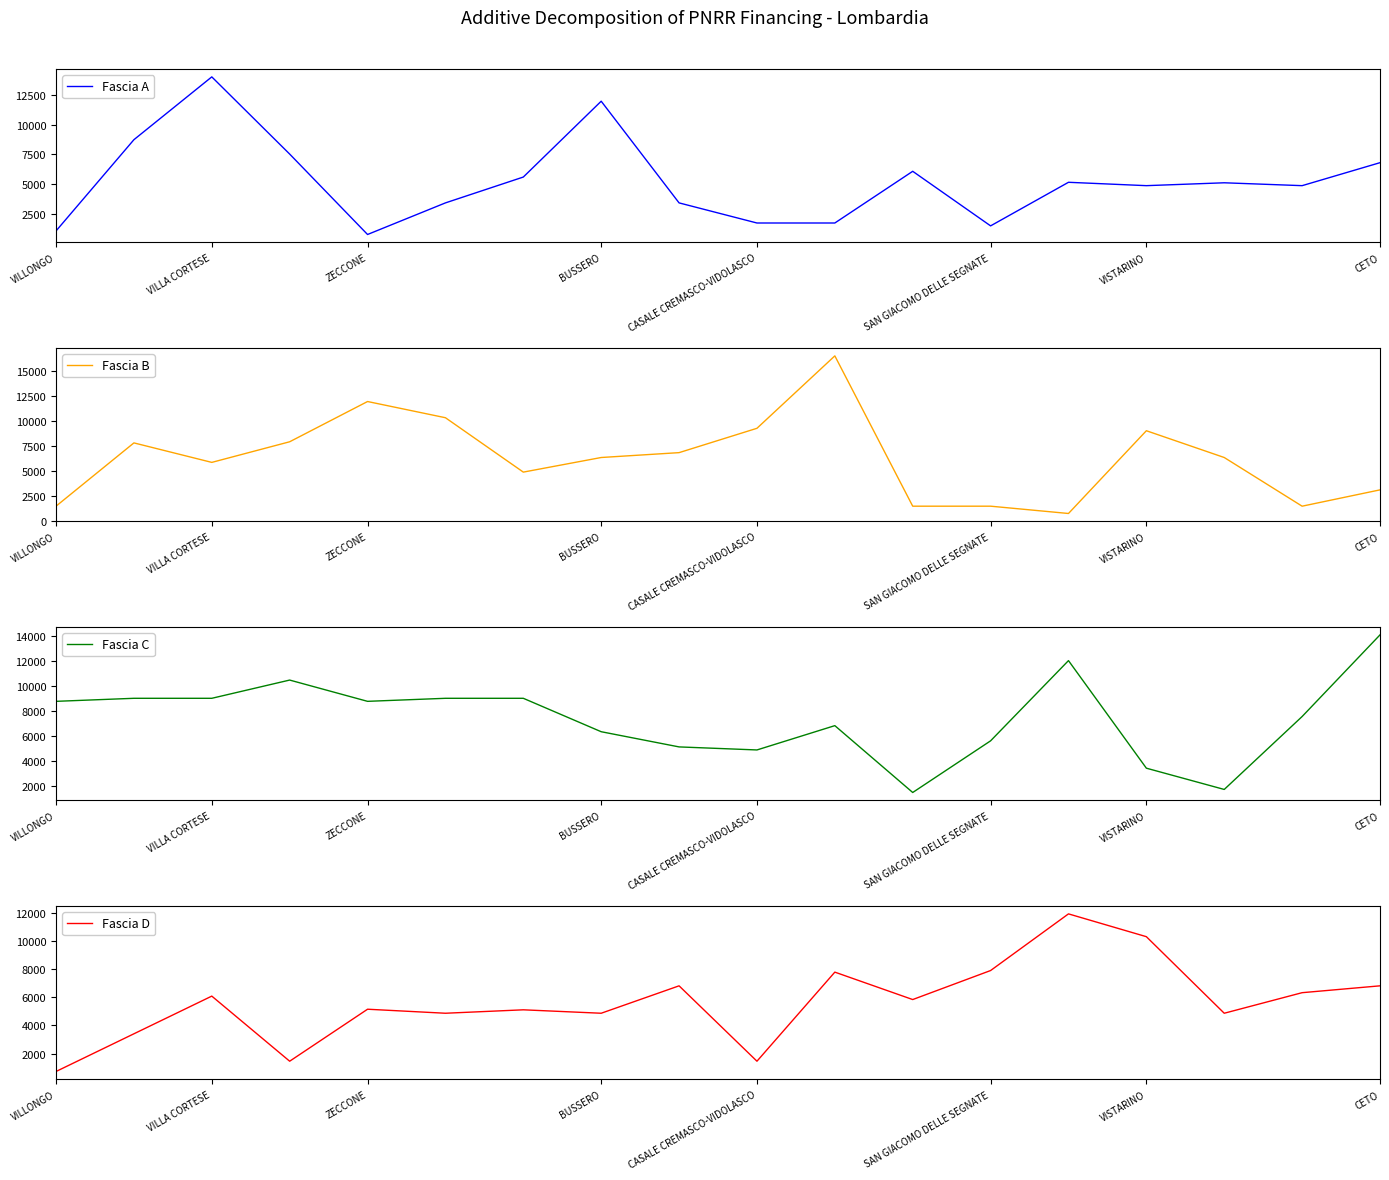

What is the maximum value for Fascia B?

16464